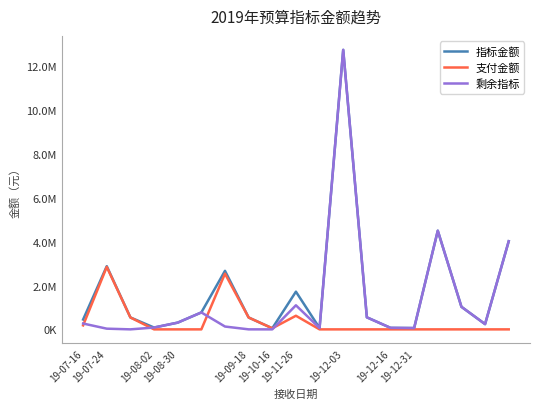

At which category is the sum across all series the highest?

19-12-03